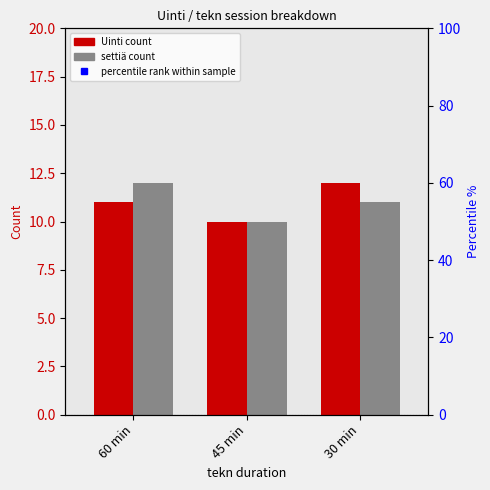

At which category is the sum across all series the highest?

60 min